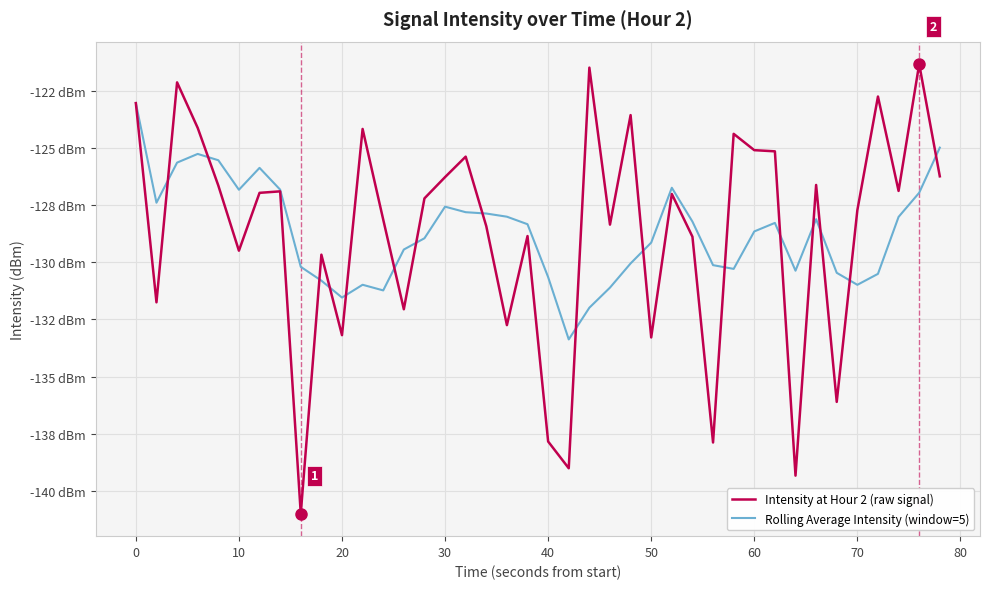

True or false: Rolling Average Intensity (window=5) and Intensity at Hour 2 (raw signal) intersect in this chart.

True